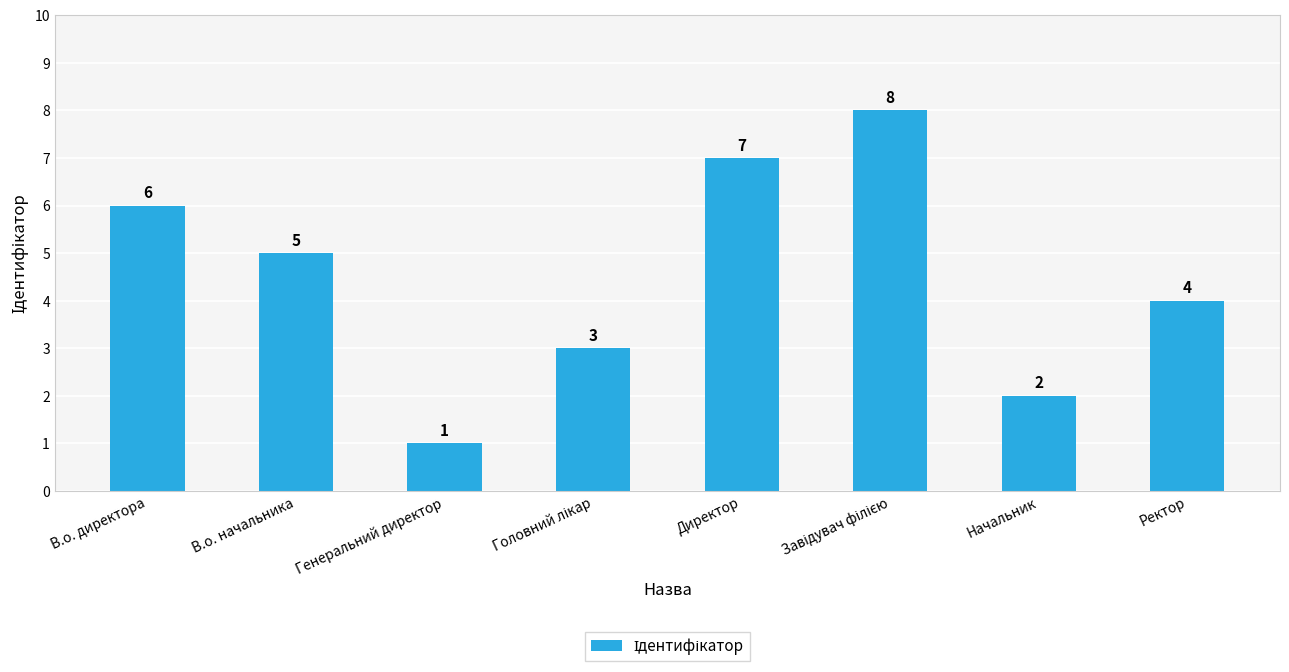

What is the minimum value shown in the chart?

1